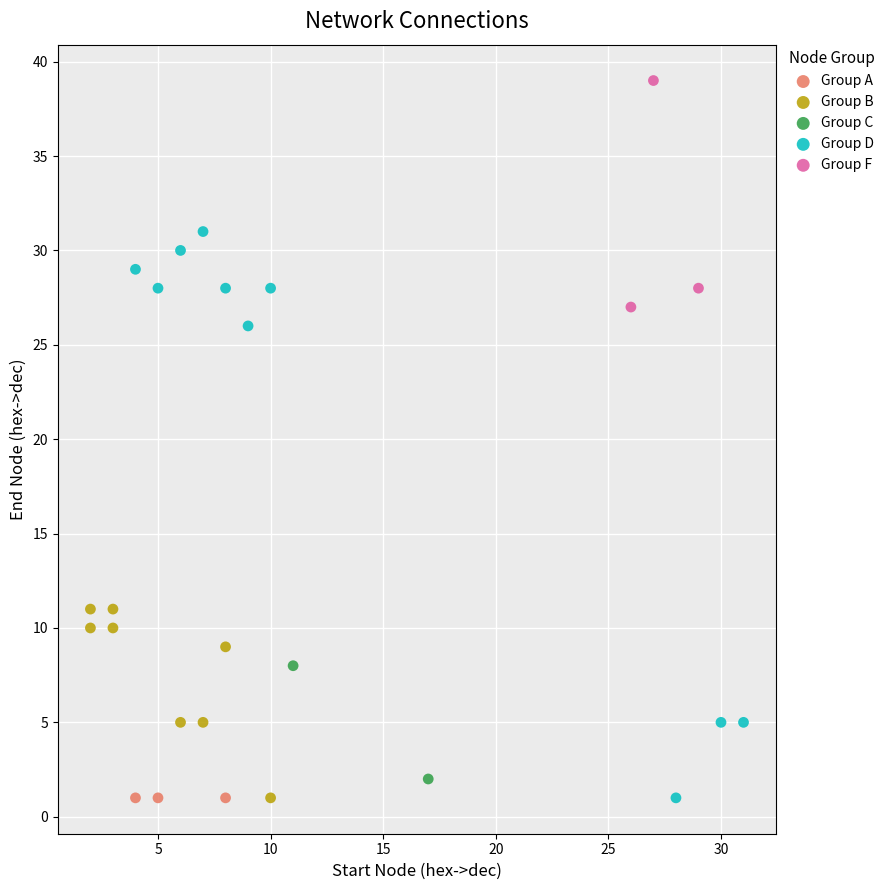

Which series contains the highest Y value?

Group F